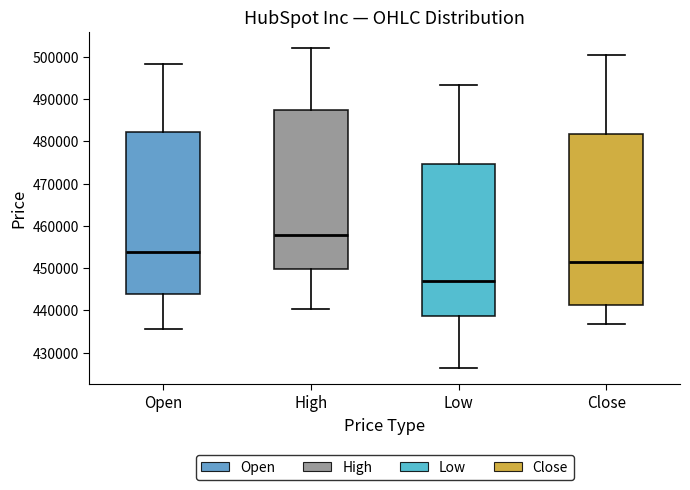

Comparing the boxes themselves (not the whiskers), which one is the tallest?

Close